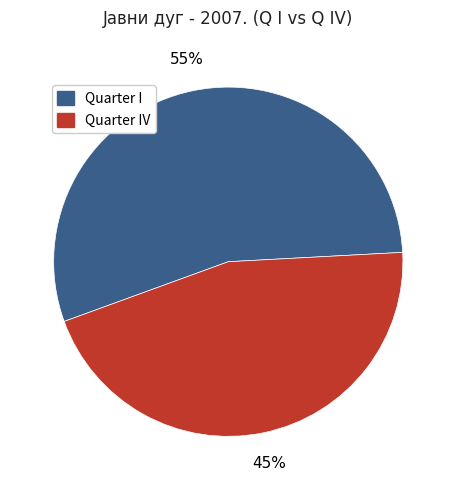

How many segments does this pie chart have?

2